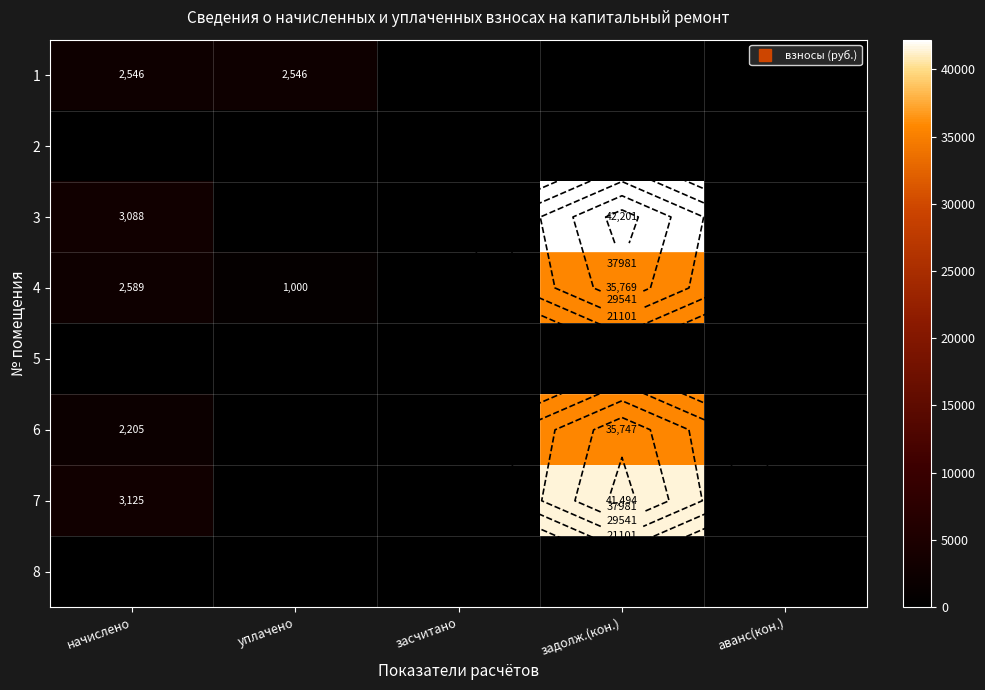

What is the greatest value displayed?

42201.1